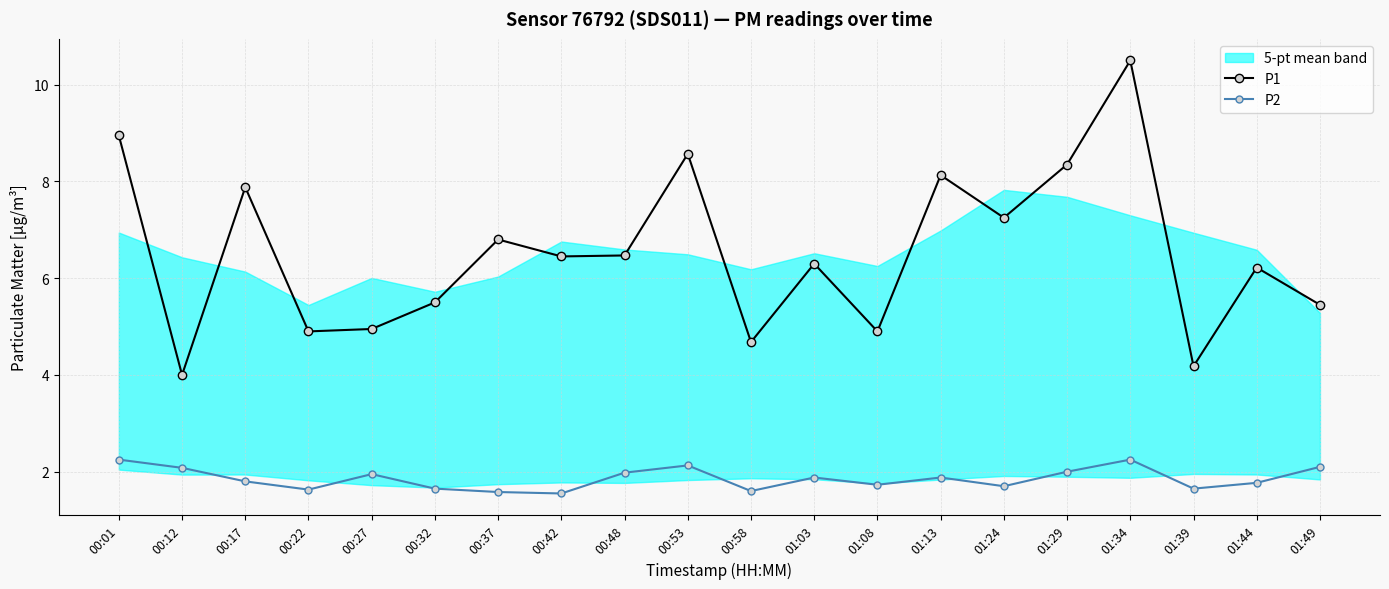

True or false: P2 and P1 intersect in this chart.

False